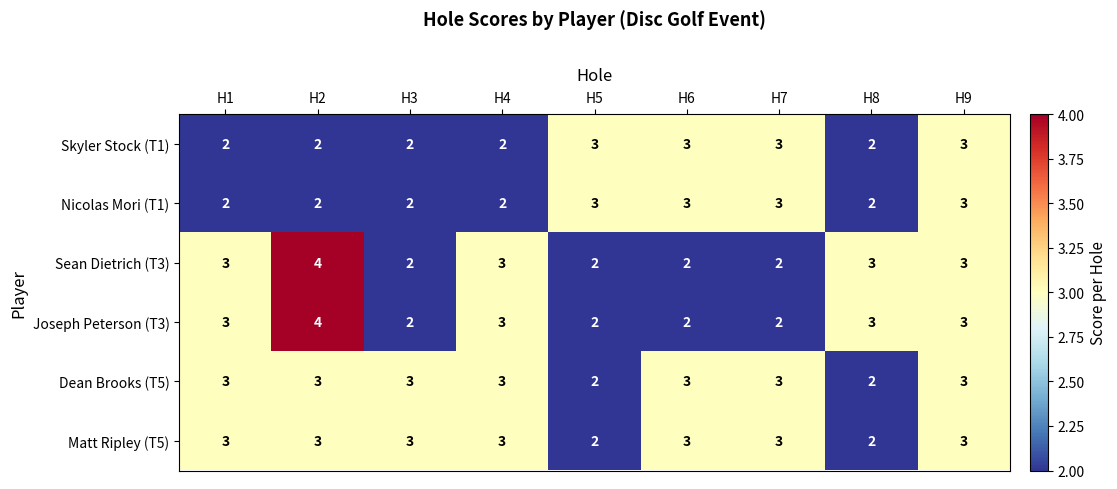

Count the Dean Brooks (T5) values in the range 3 to 4.

7